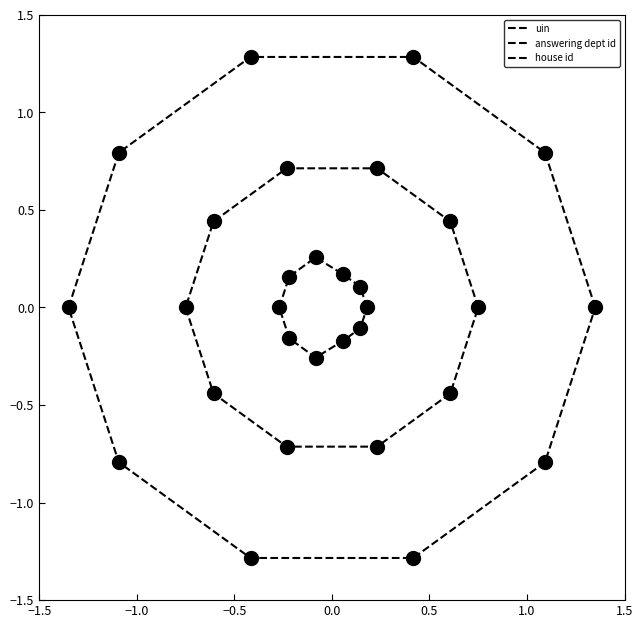

What is the value of the answering dept id point at the 9th from the left?

-0.7